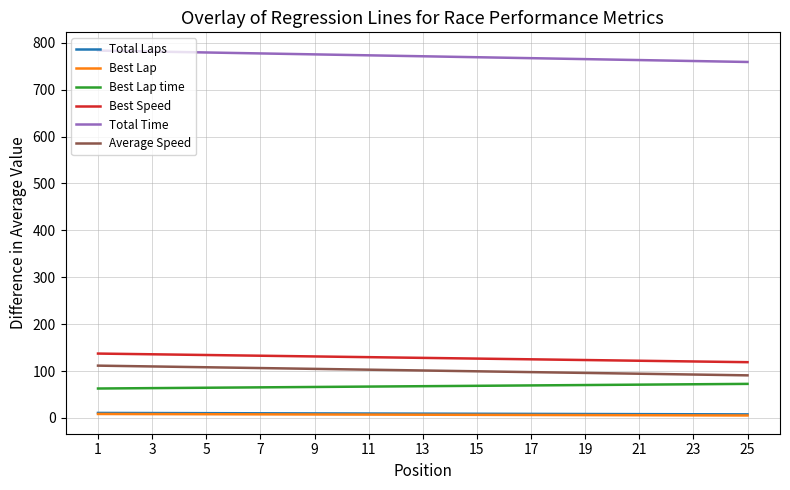

True or false: Average Speed and Best Lap cross at least once.

False